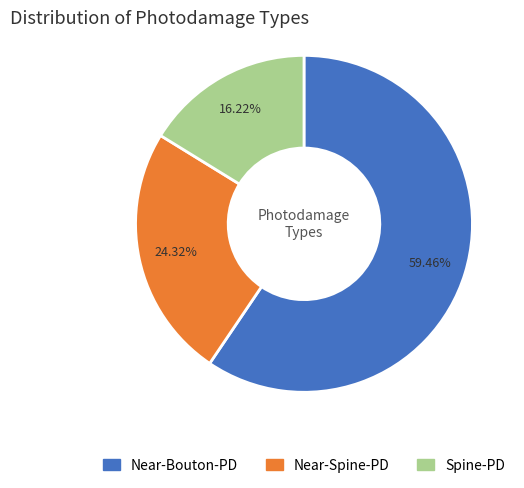

To the nearest percent, what is the average slice percentage?

33%